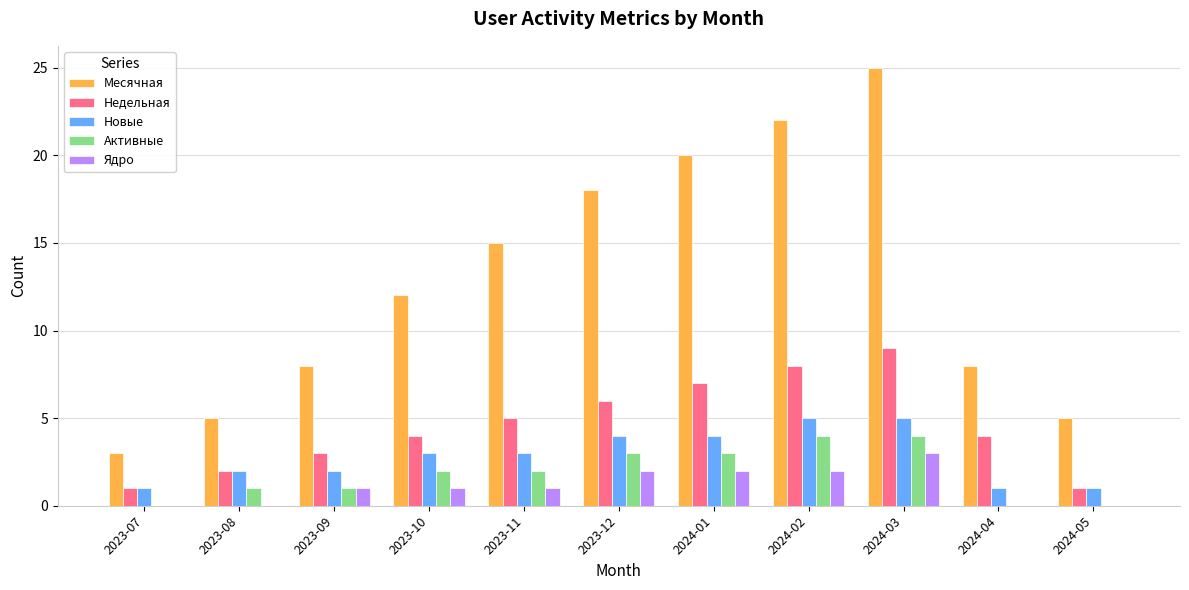

How many groups of bars are there?

11